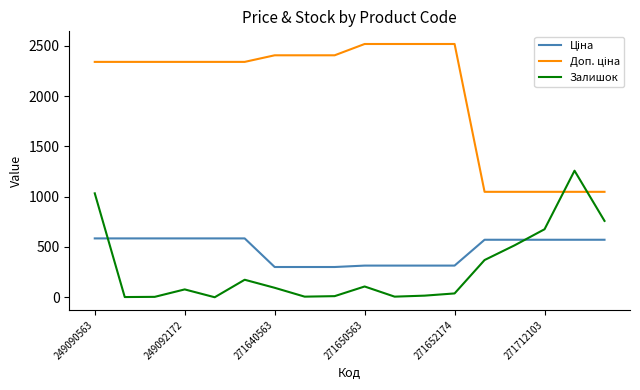

What is the difference between the second highest and minimum values in the Доп. ціна series?

1469.5